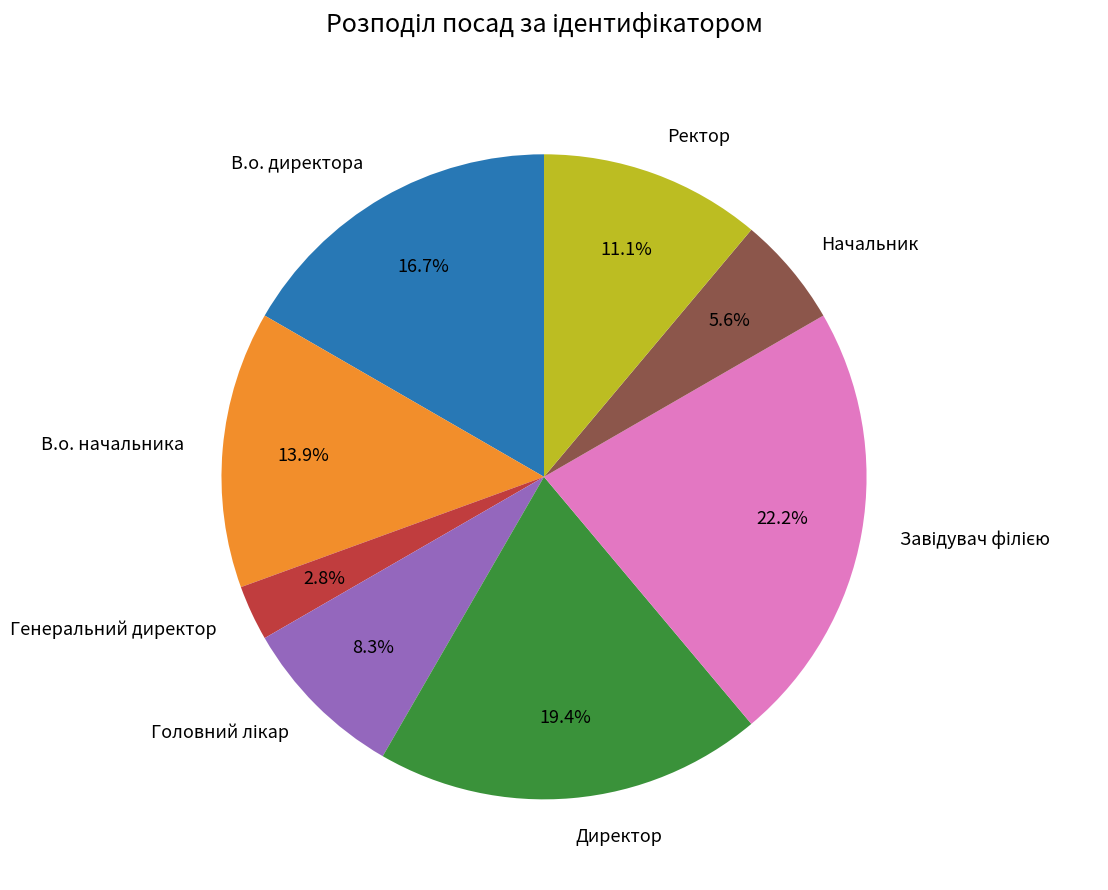

Is the sum of Генеральний директор and В.о. начальника greater than half?

No